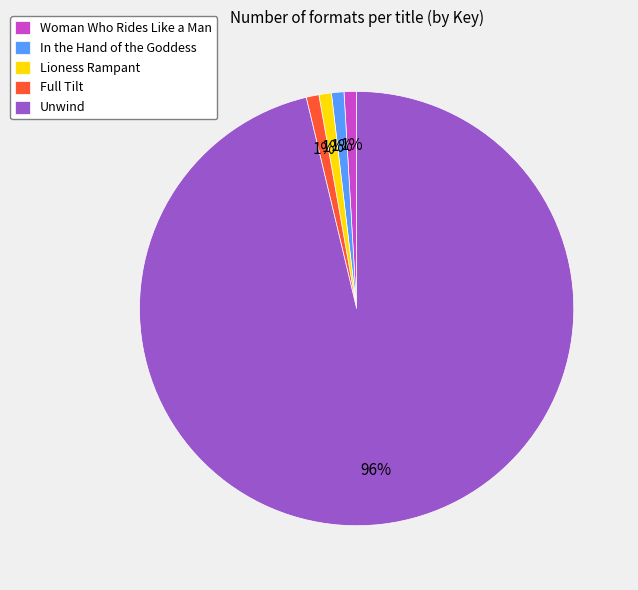

Is it true that Woman Who Rides Like a Man is 1% of the pie?

True